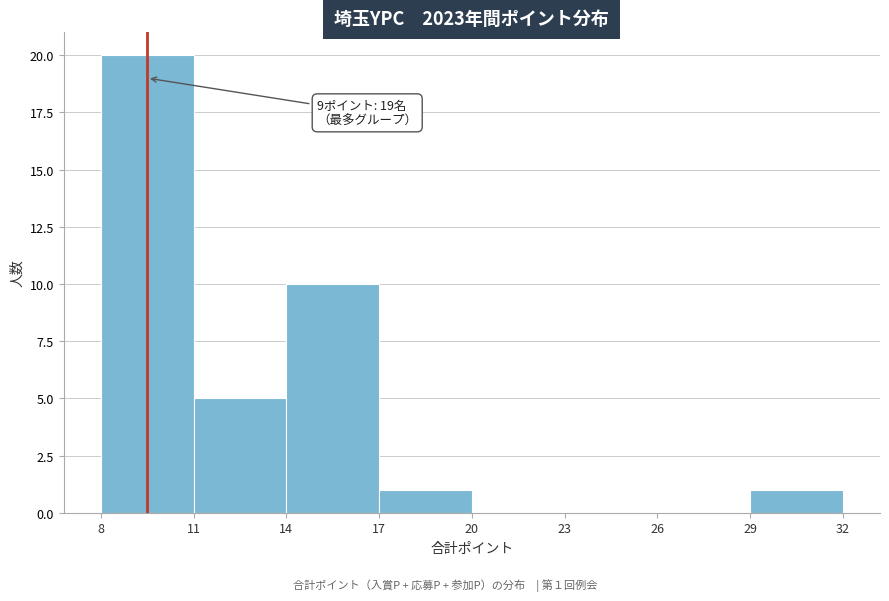

Over which range of the x-axis is the bar tallest?

8 to 11